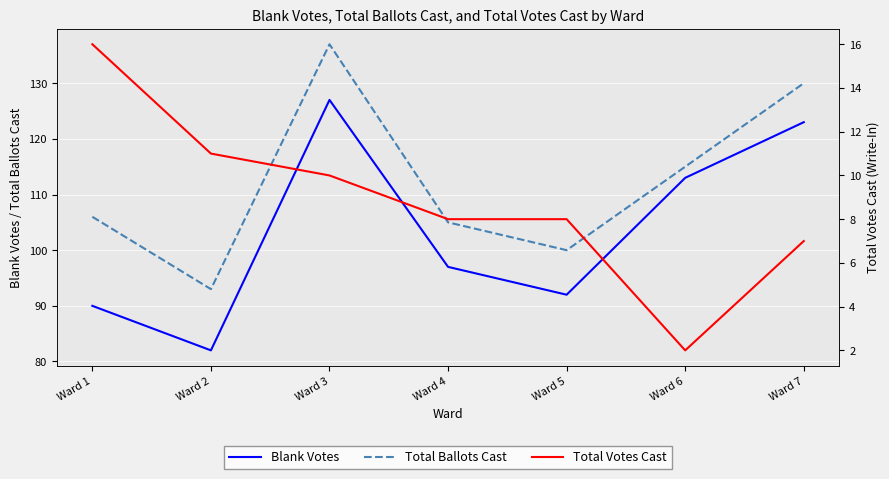

What is the difference between the Blank Votes values at Ward 1 and Ward 2?

8